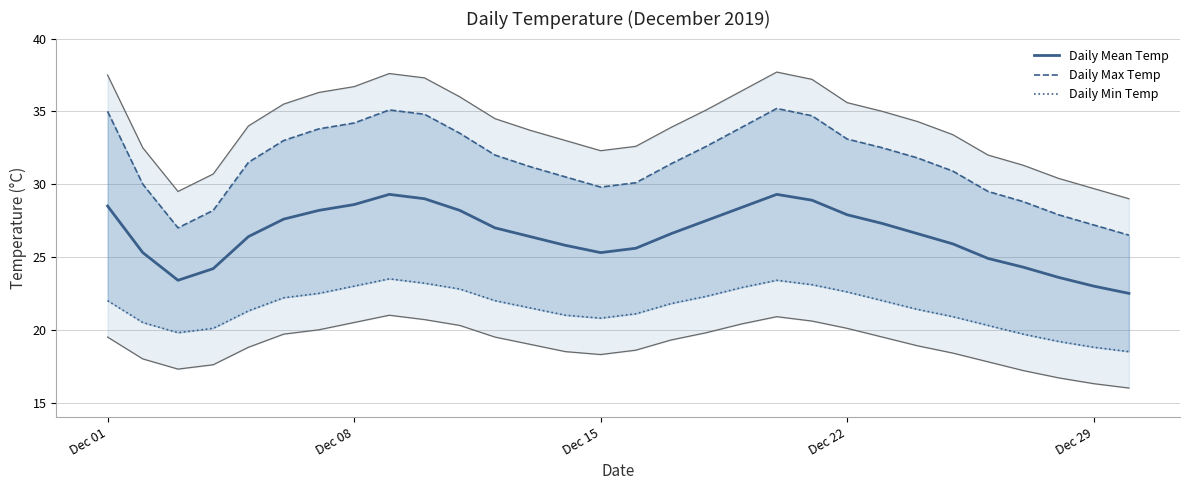

True or false: Daily Max Temp and Daily Mean Temp intersect in this chart.

False